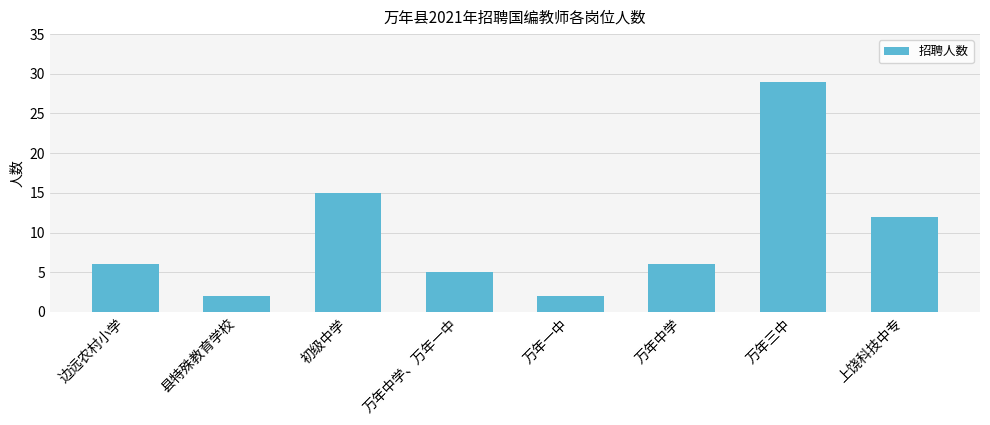

What is the change in value from 县特殊教育学校 to 万年三中?

+27